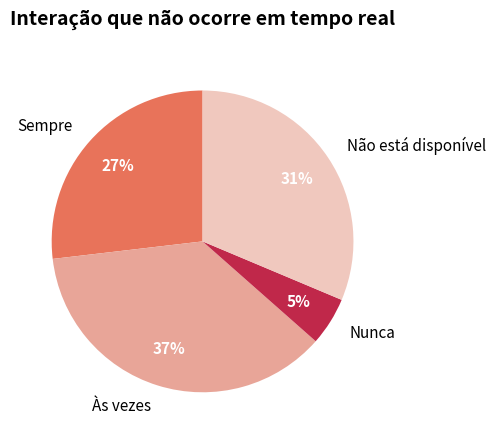

Which category has the biggest portion of the pie?

Às vezes